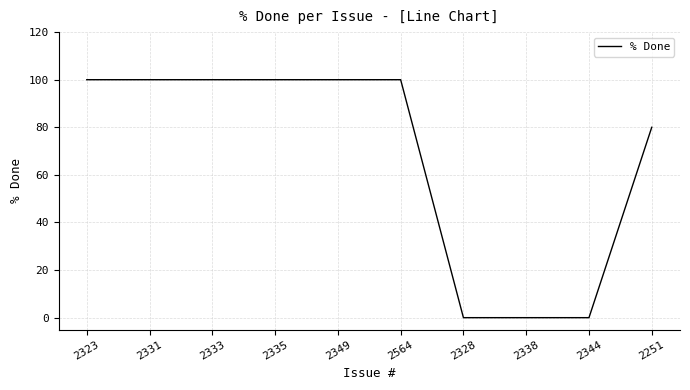

What is the greatest value displayed?

100